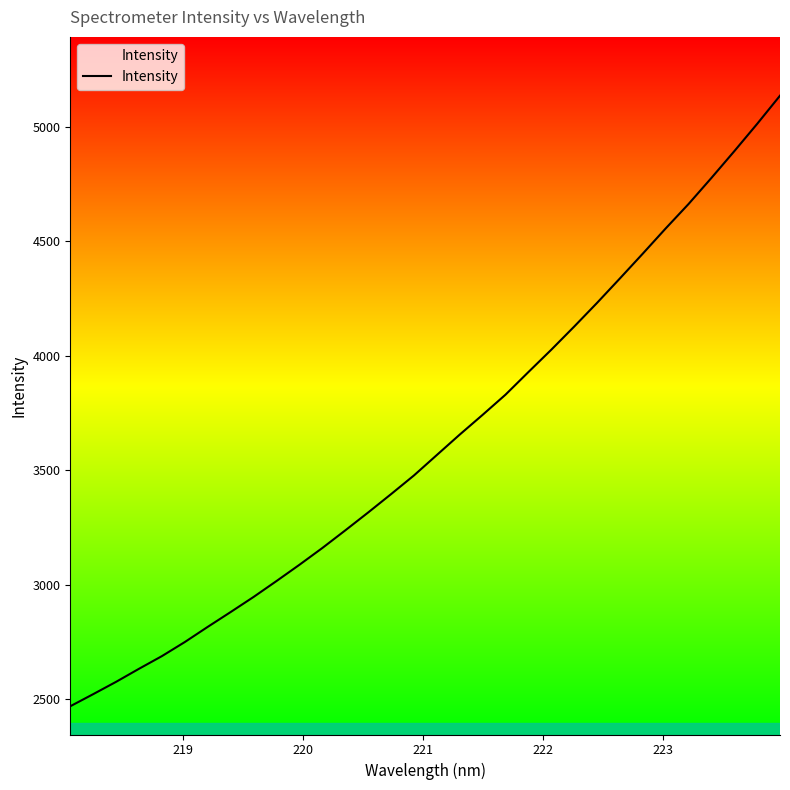

What is the minimum value shown in the chart?

2468.1